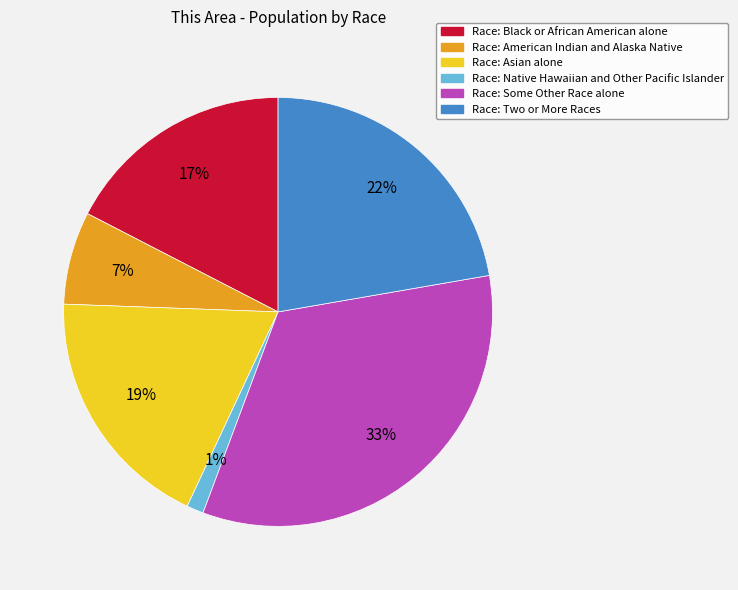

How many slices are in this pie chart?

6